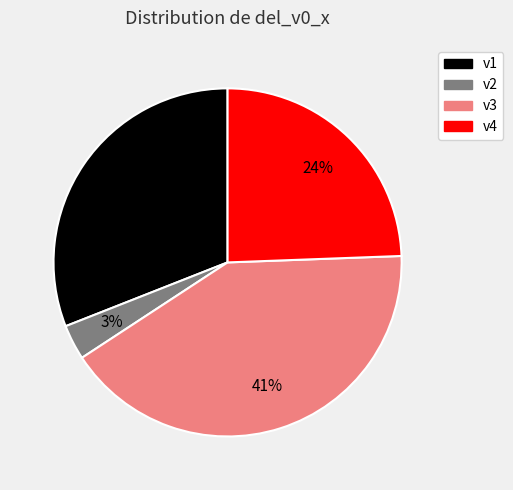

To the nearest percent, what percentage of the pie is v2?

3%